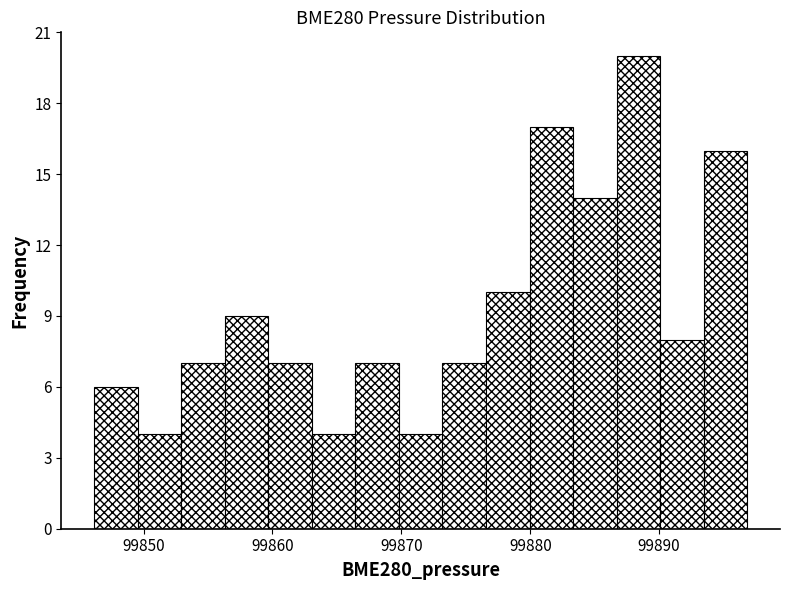

Around what value on the x-axis is the tallest bar? Give the approximate position of its centre, as read against the axis.

99888